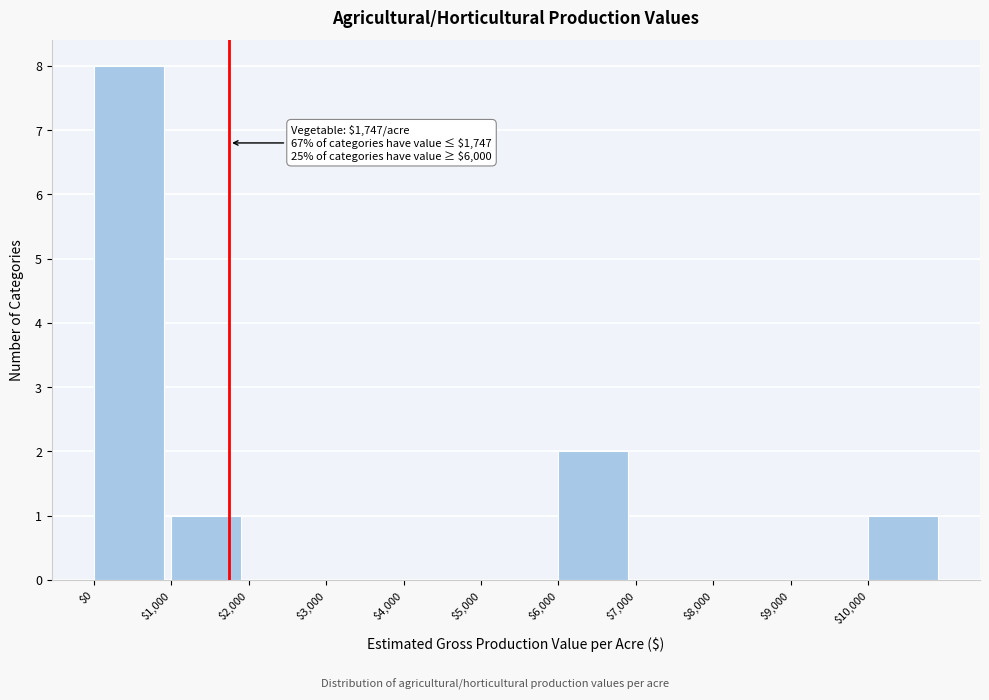

Over which range of the x-axis is the bar tallest?

0 to 1000